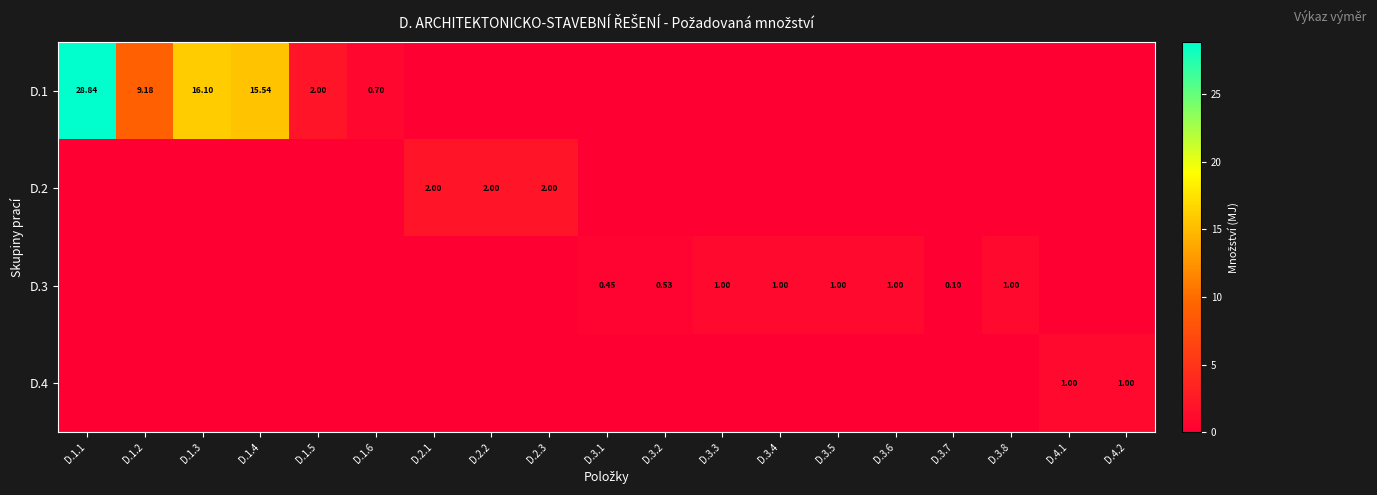

Is it true that D.4 equals 0.0 at D.3.3?

True